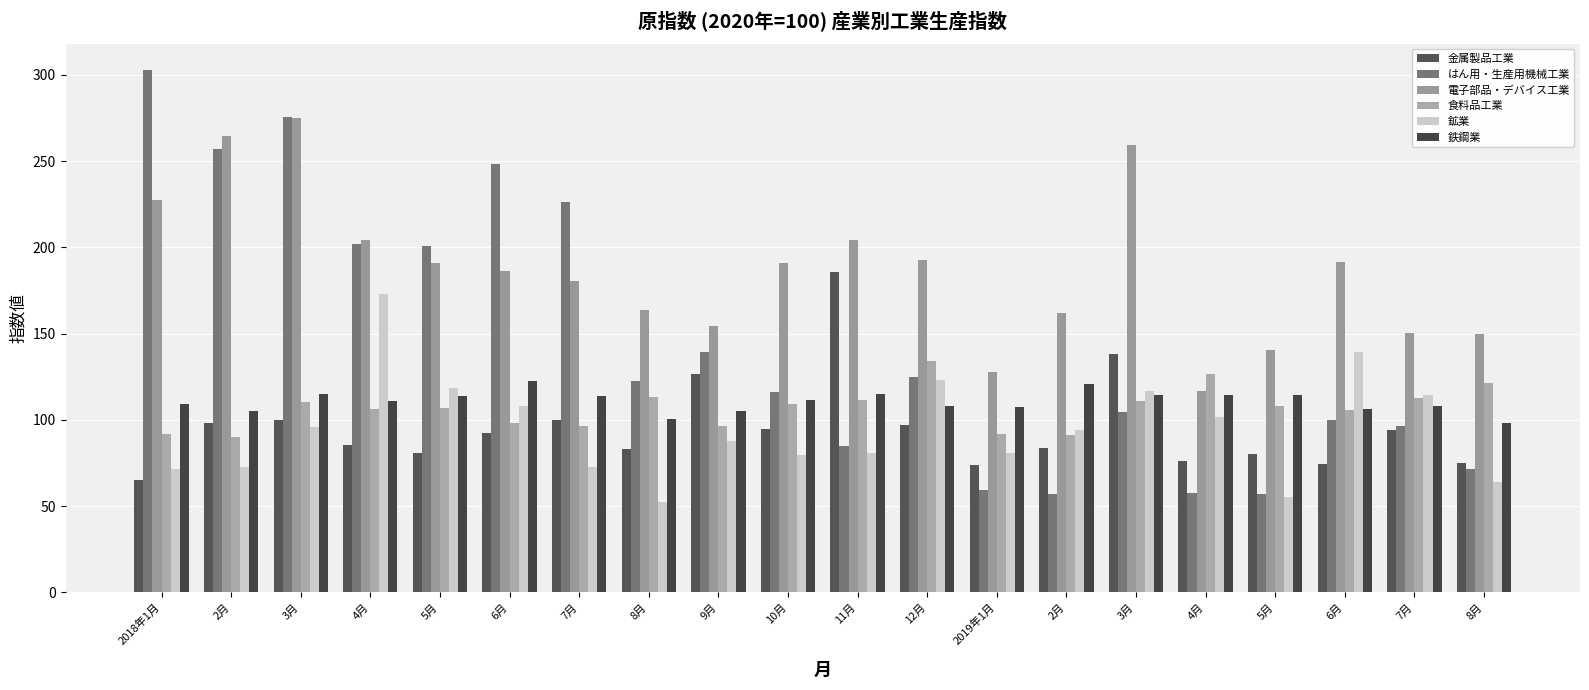

The 鉄鋼業 series shows 58.0 at 8月. True or false?

False